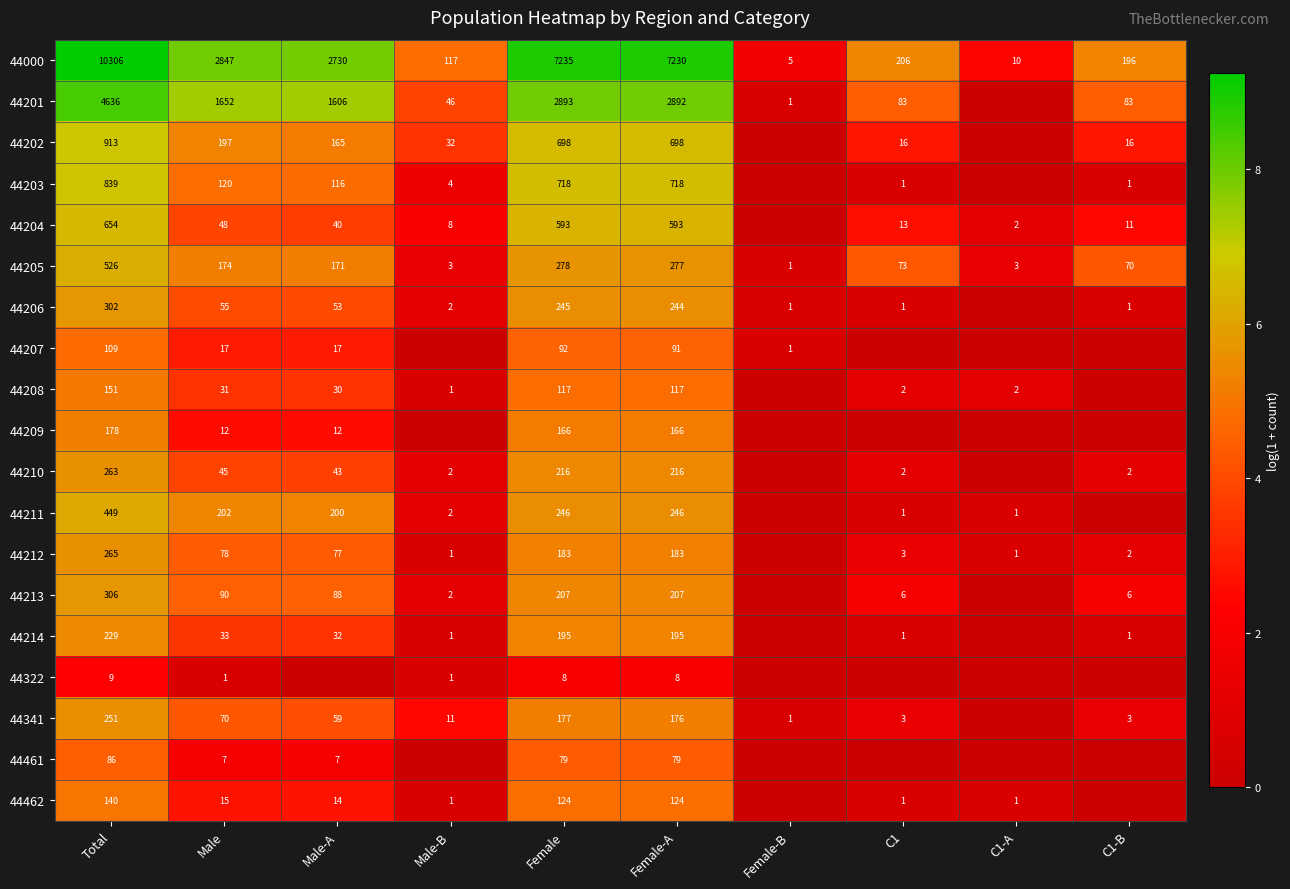

What is the difference between the highest and lowest values at Female-B?

1.8